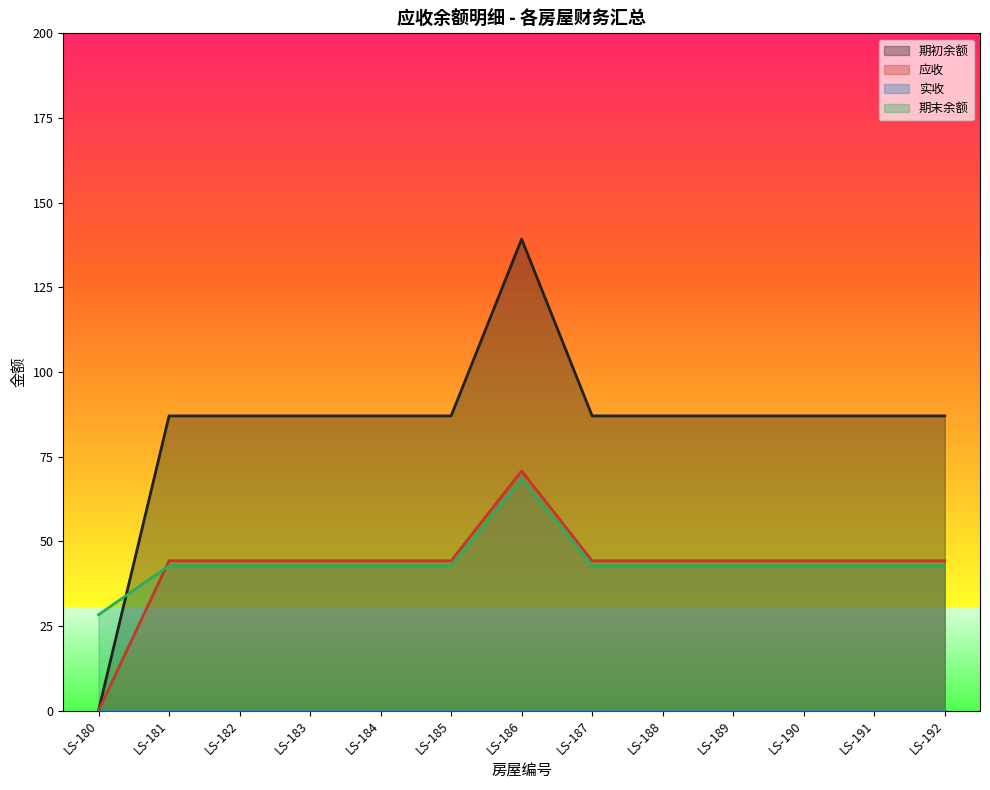

List the labels in order of 期末余额 value, smallest first.

LS-180, LS-181, LS-182, LS-183, LS-184, LS-185, LS-187, LS-188, LS-189, LS-190, LS-191, LS-192, LS-186